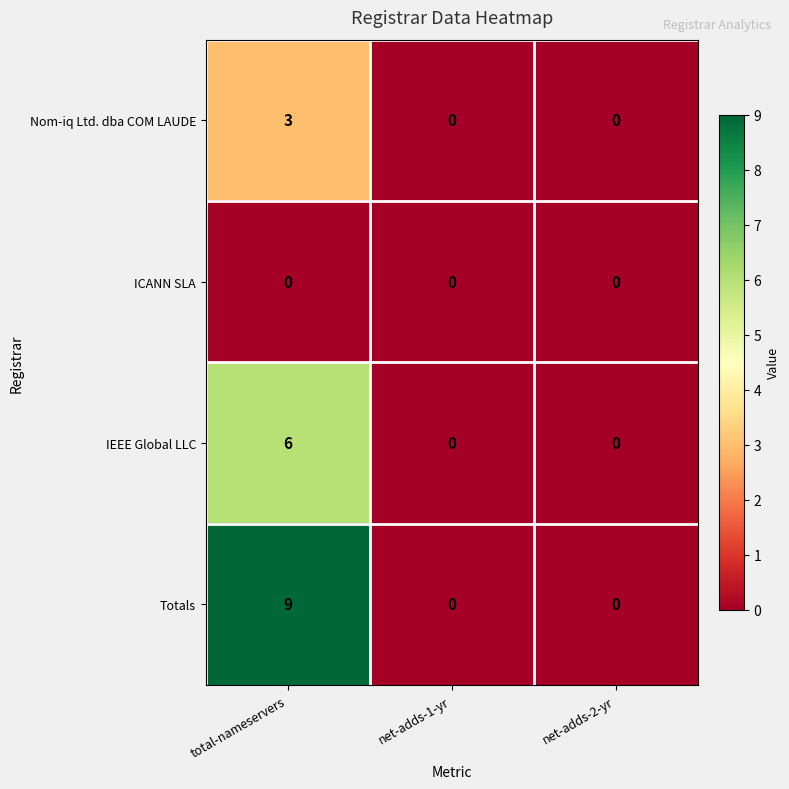

How many positive values does the Totals series have?

1